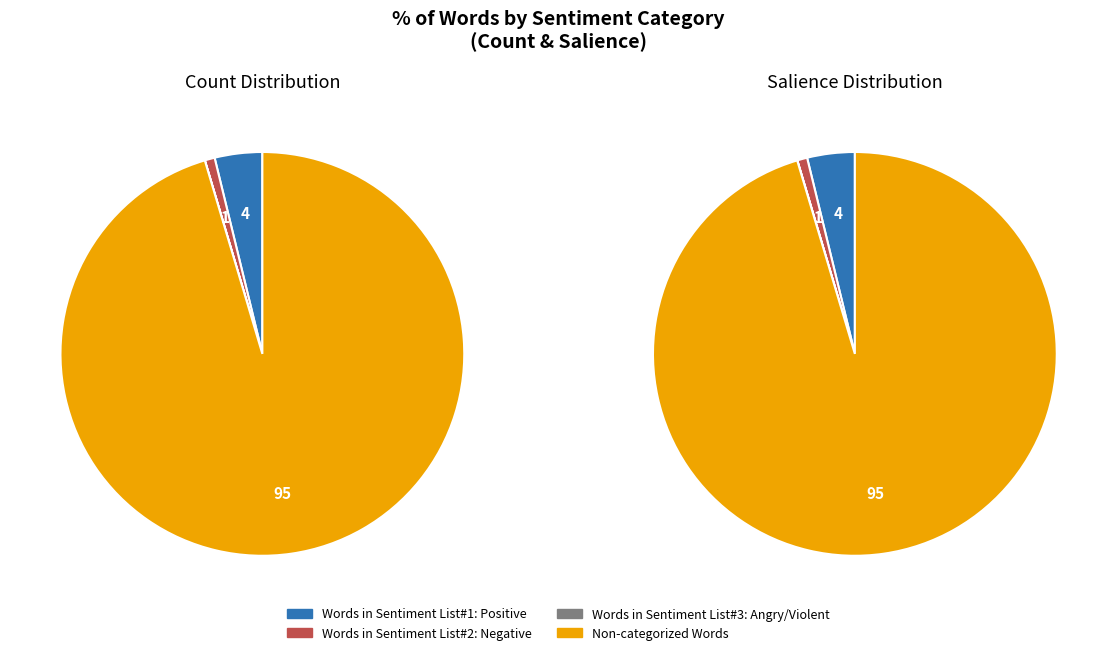

How much of the chart is everything except Non-categorized Words?

4.6%